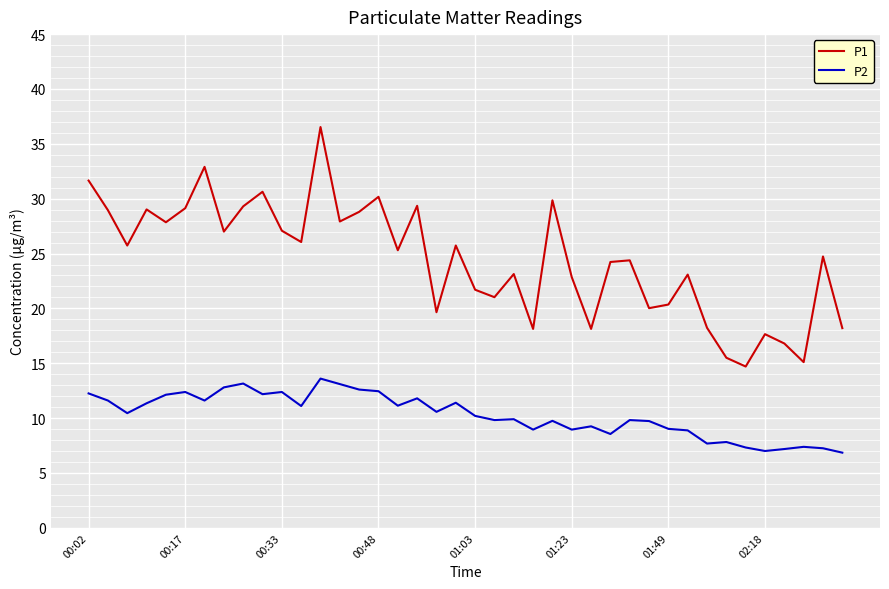

List the series in order of their peak value, lowest first.

P2, P1